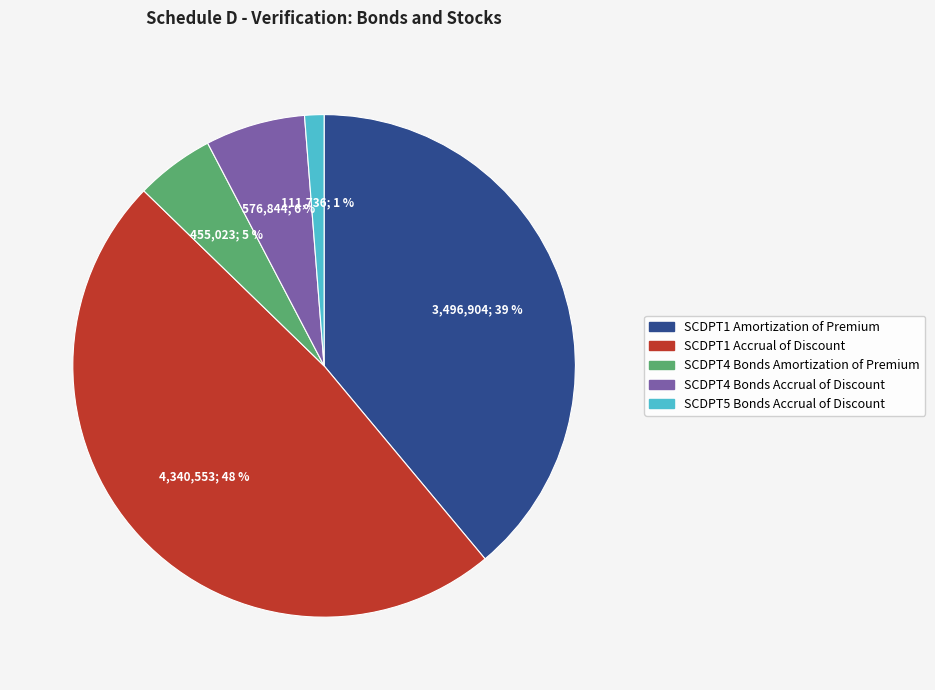

Rank the categories by value from lowest to highest.

SCDPT5 Bonds Accrual of Discount, SCDPT4 Bonds Amortization of Premium, SCDPT4 Bonds Accrual of Discount, SCDPT1 Amortization of Premium, SCDPT1 Accrual of Discount